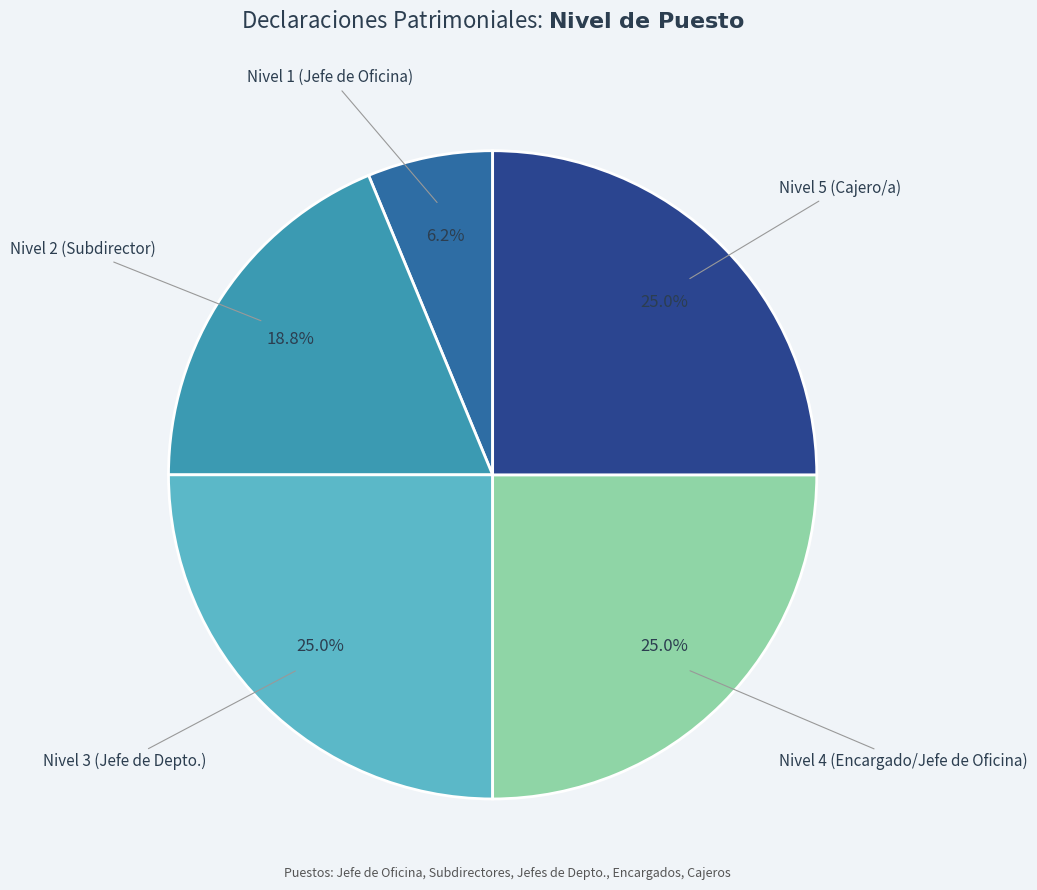

How many slices are in this pie chart?

5